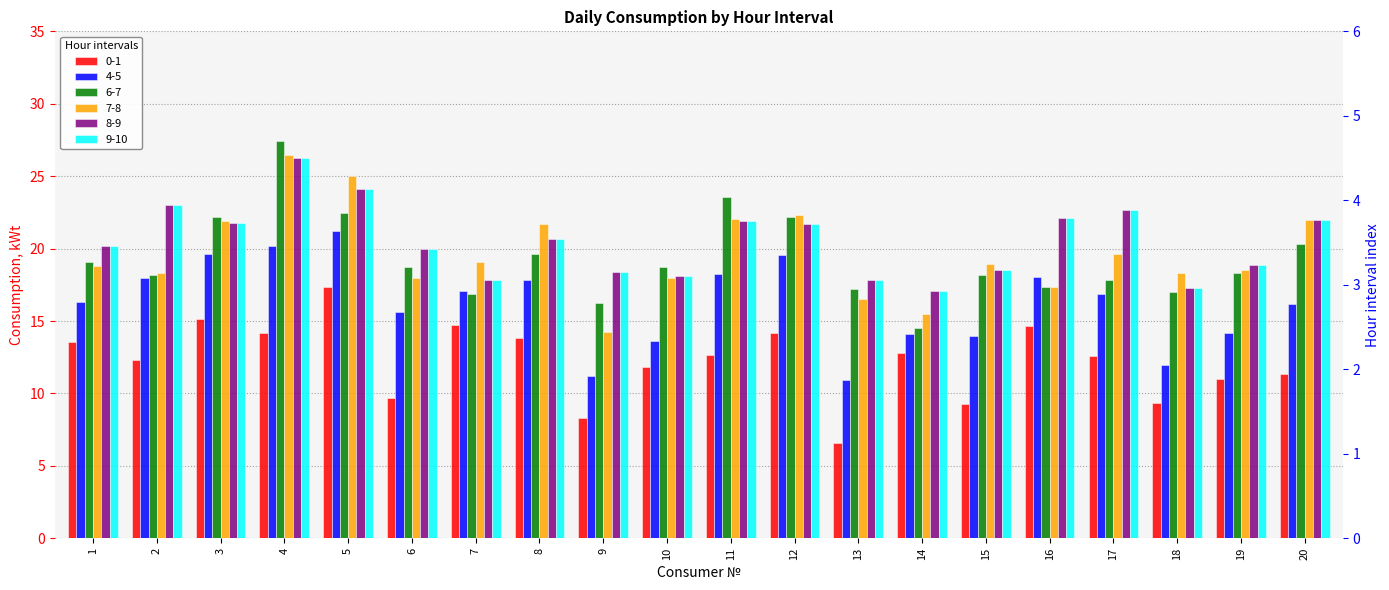

What is the average value of the 0-1 series?

12.3